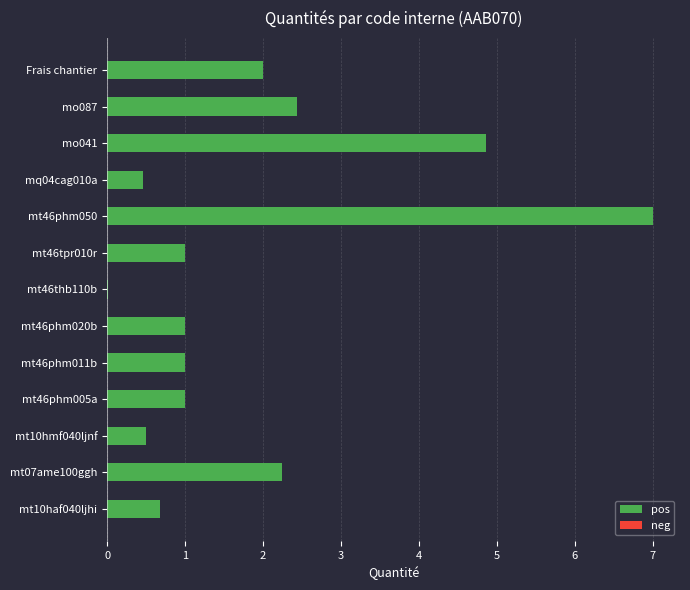

Which has a higher value, mt46phm050 or mt10haf040ljhi?

mt46phm050